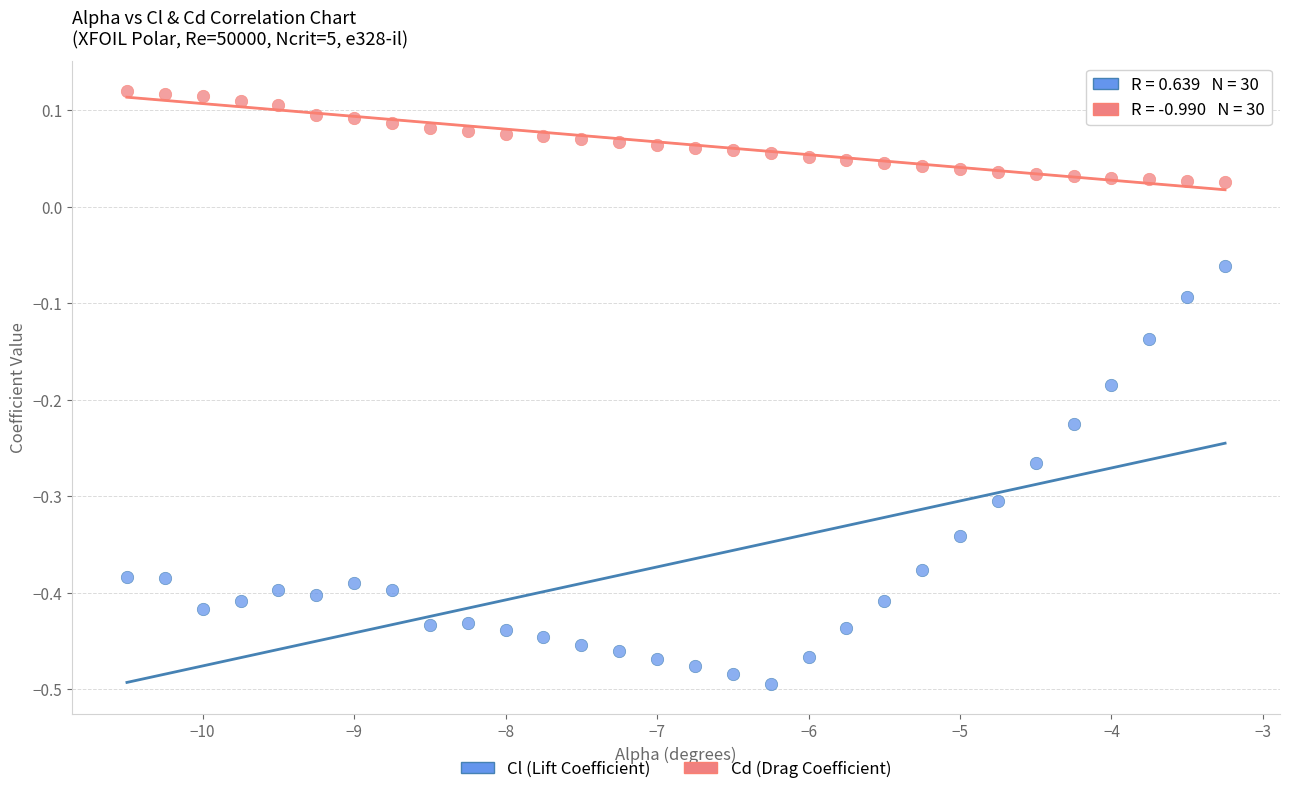

Across all data points, what is the range of Y values (max minus min)?

0.6